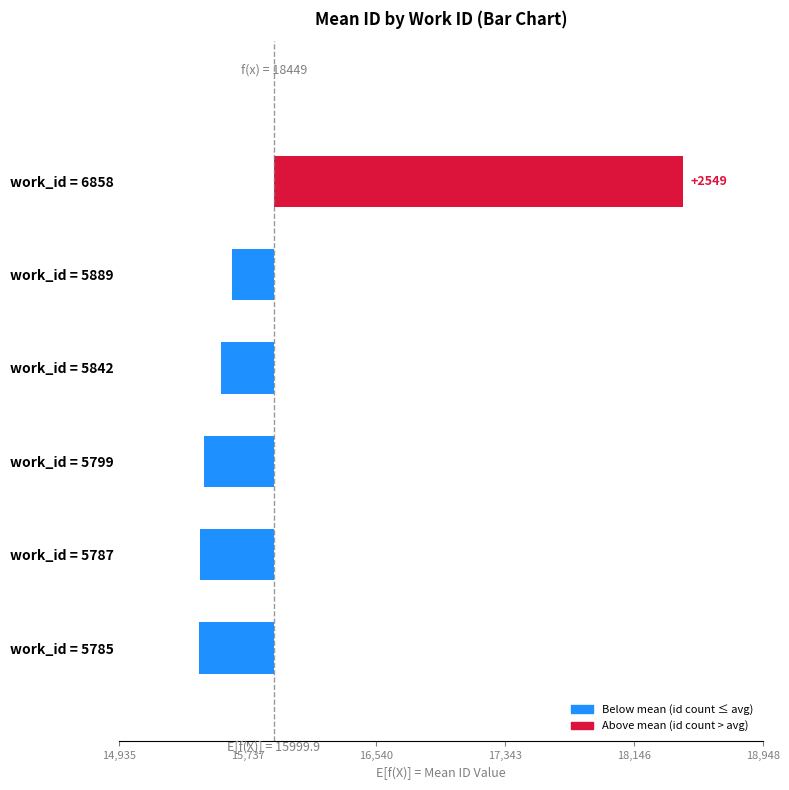

Reading left to right, what are all the values shown in this chart?

-465.0	-461.5	-433.0	-329.0	-261.0	2548.8